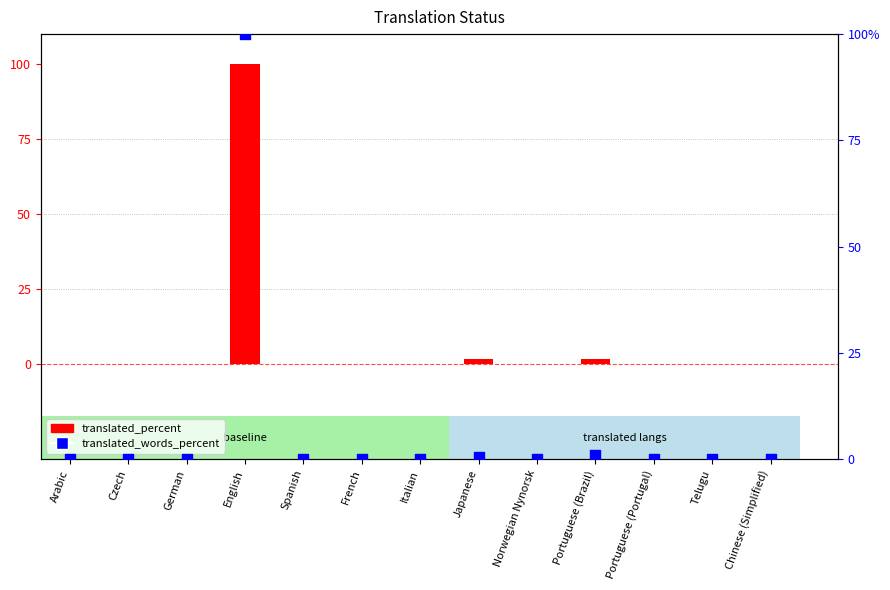

Is the value of translated_percent at Italian greater than the value of translated_words_percent at German?

No